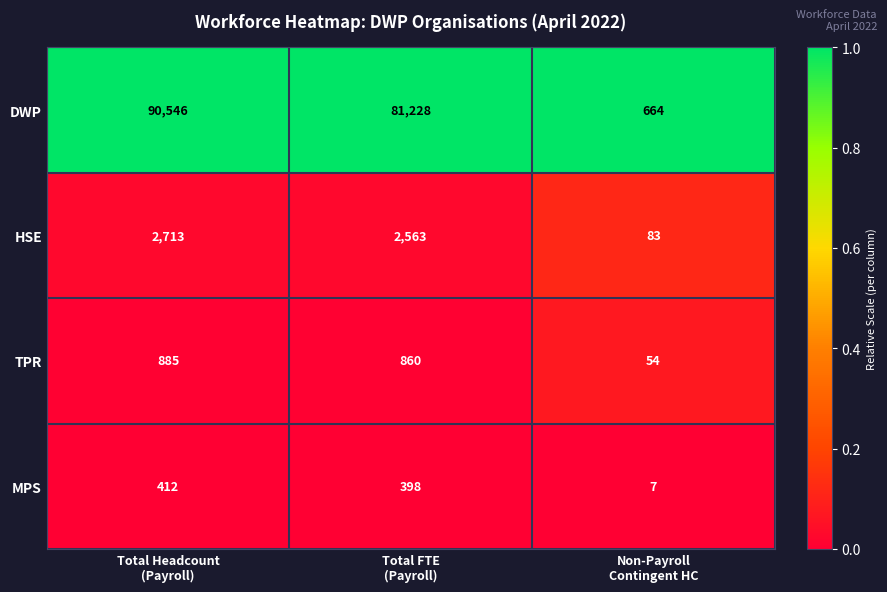

Rank the series by their maximum value, from lowest to highest.

MPS, TPR, HSE, DWP